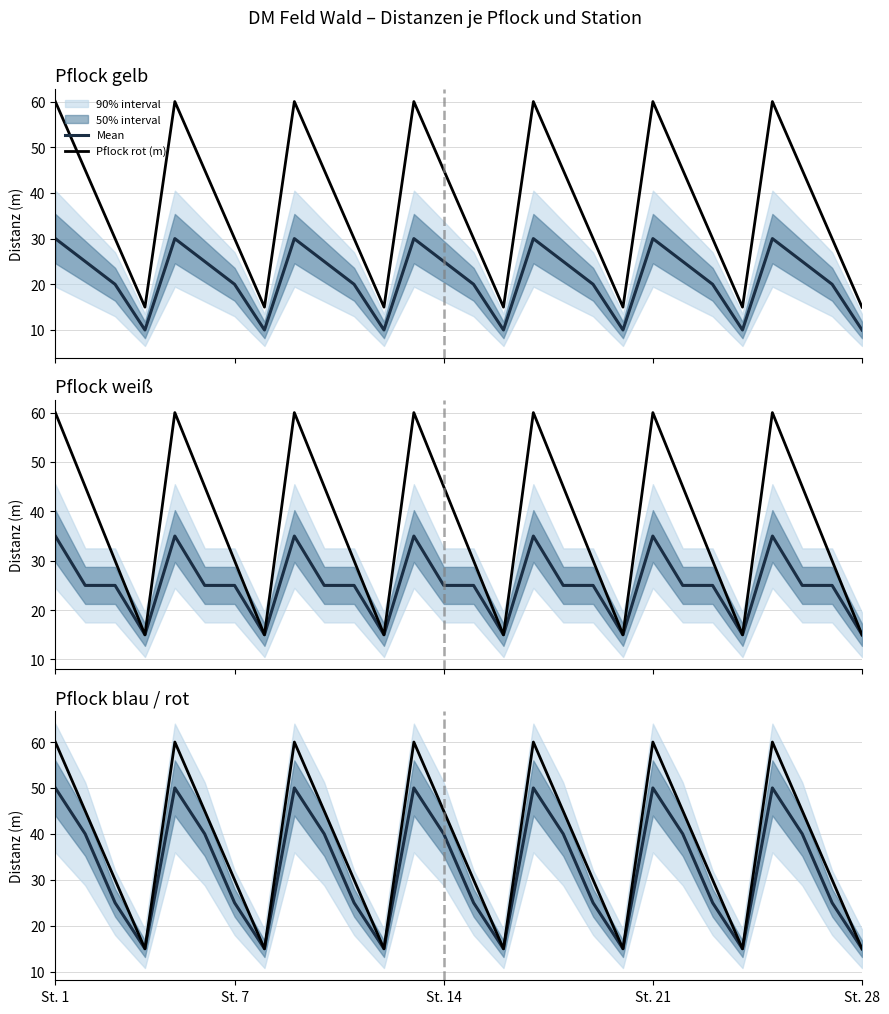

Does the chart have visible grid lines?

Yes